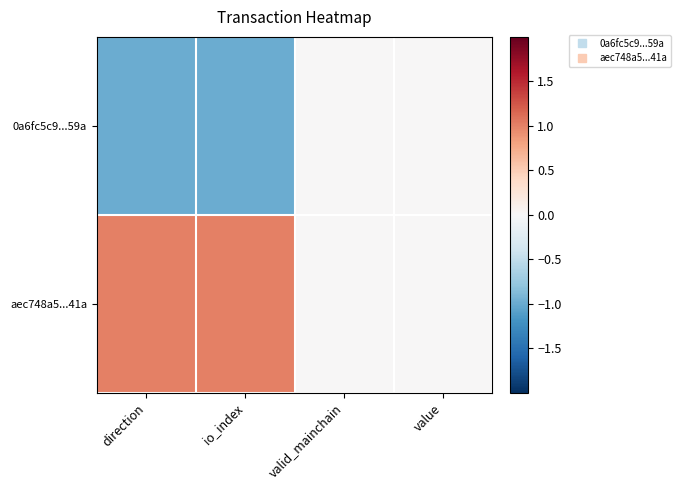

Which series changed the most between direction and value?

0a6fc5c9...59a